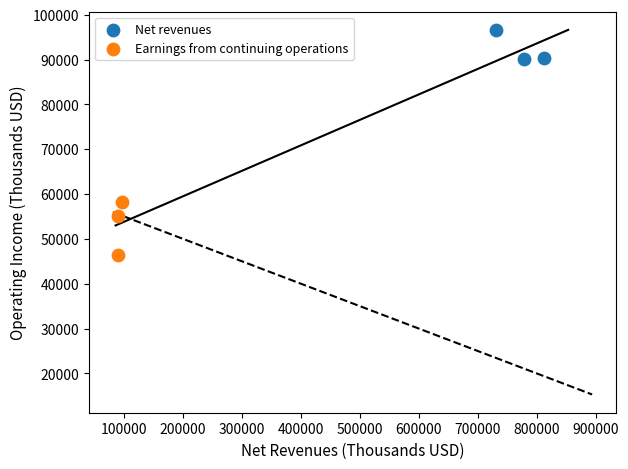

Which series contains the lowest Y value?

Earnings from continuing operations